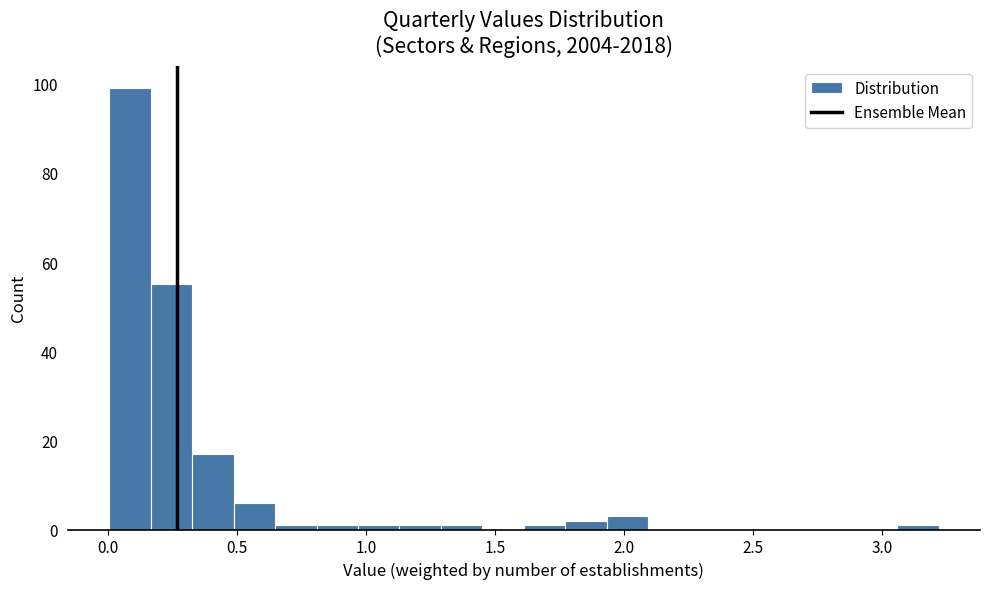

Around what value on the x-axis is the tallest bar? Give the approximate position of its centre, as read against the axis.

0.10